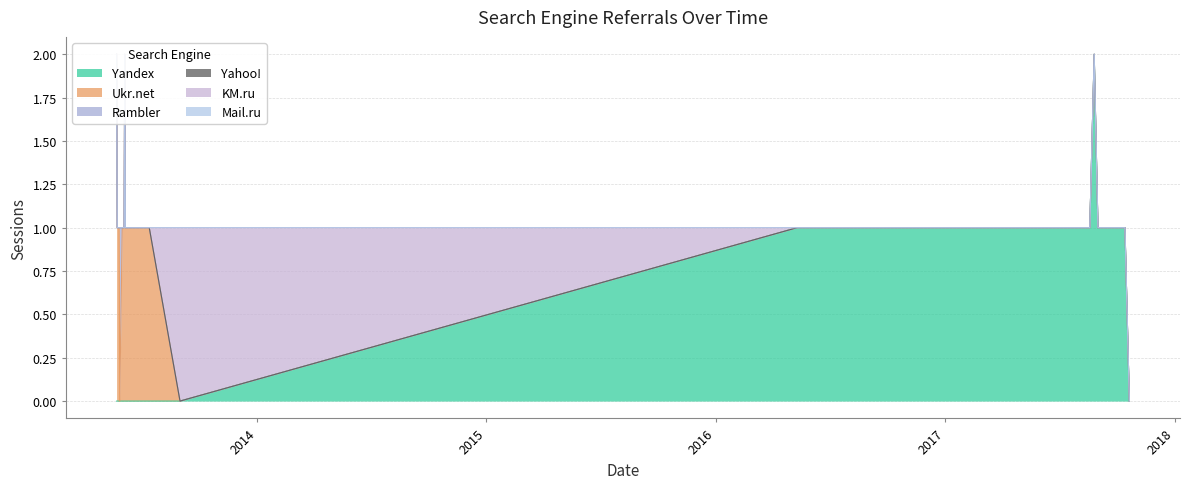

Rank the series by their maximum value, from highest to lowest.

Yandex, Ukr.net, Rambler, KM.ru, Yahoo!, Mail.ru